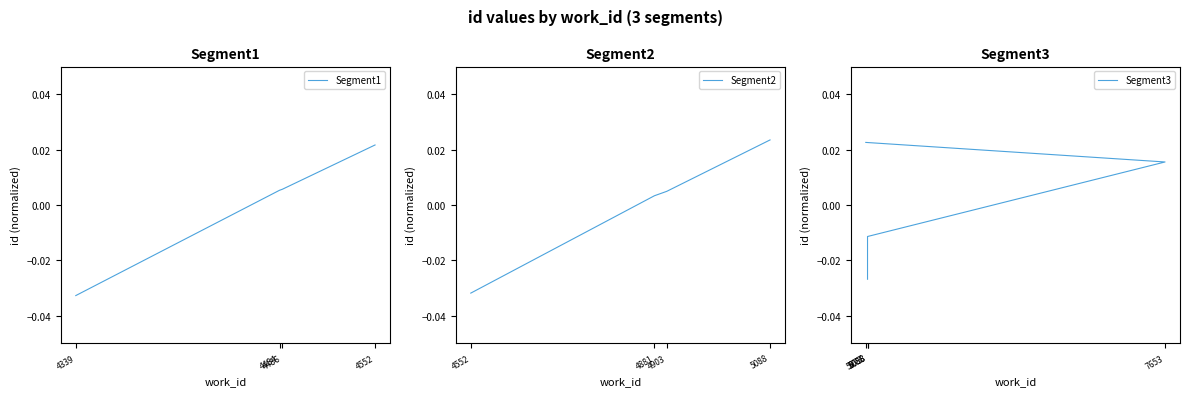

Is this an area chart (filled region under the line)?

No